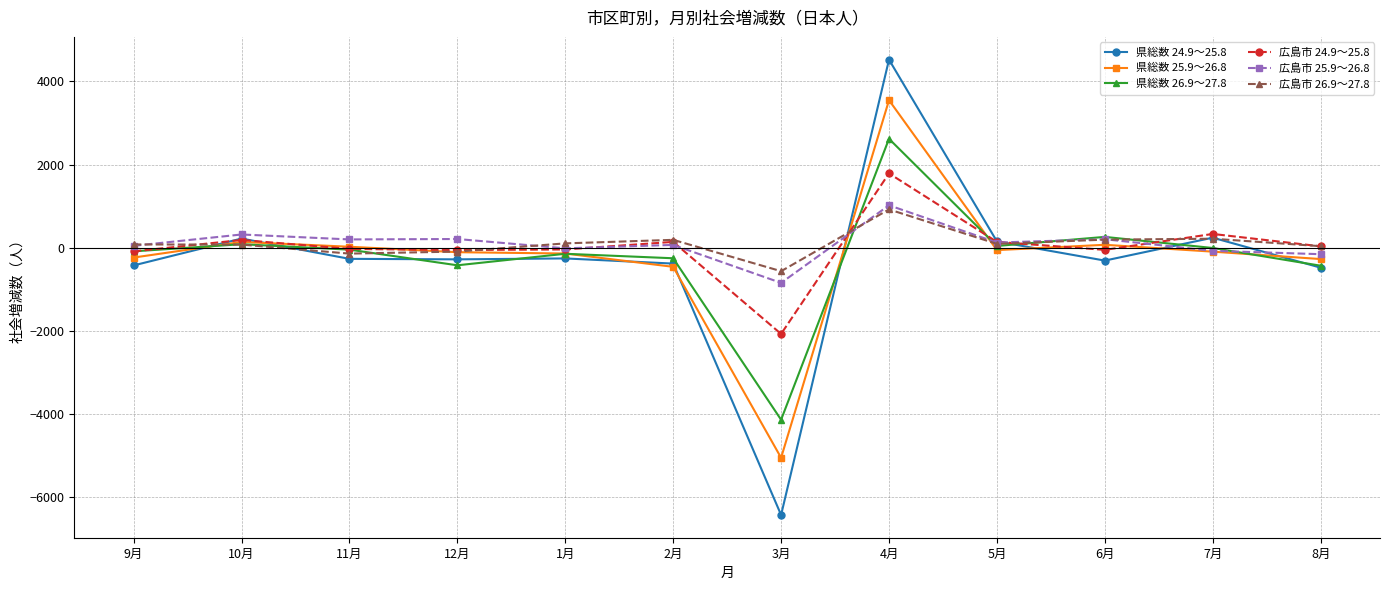

Rank the series by their maximum value, from lowest to highest.

広島市 26.9～27.8, 広島市 25.9～26.8, 広島市 24.9～25.8, 県総数 26.9～27.8, 県総数 25.9～26.8, 県総数 24.9～25.8